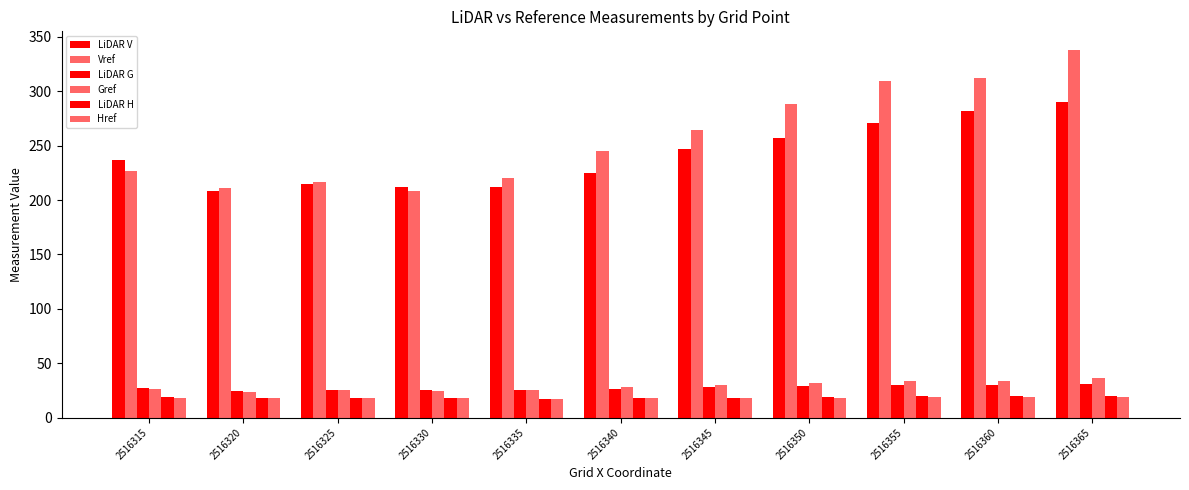

How many data points in Gref are above 28?

6